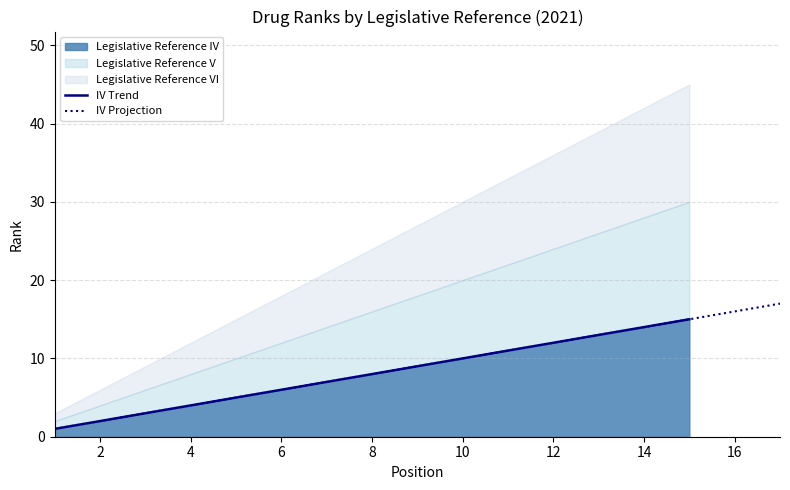

The value of Legislative Reference V at 4 is 4. True or false?

True